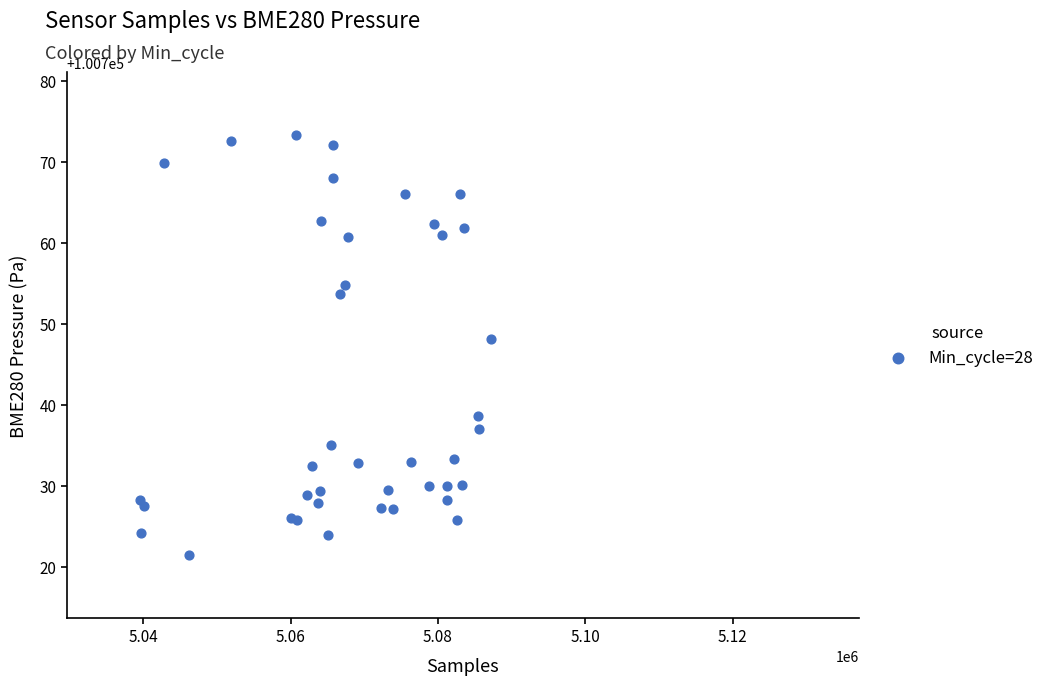

What Y value in the scatter plot is closest to 100747?

100748.1